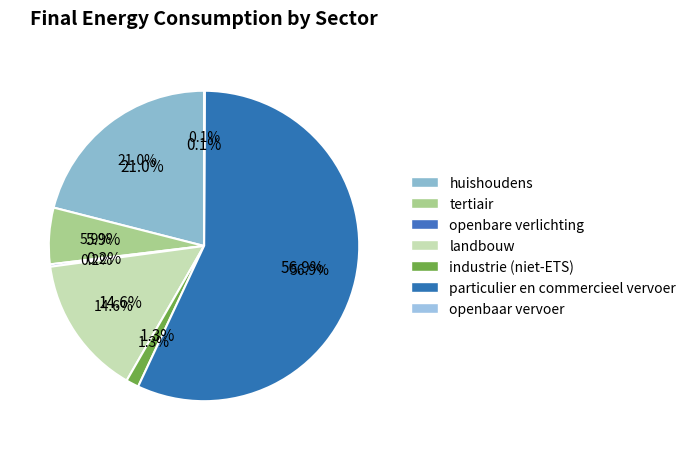

Which category accounts for the majority?

particulier en commercieel vervoer